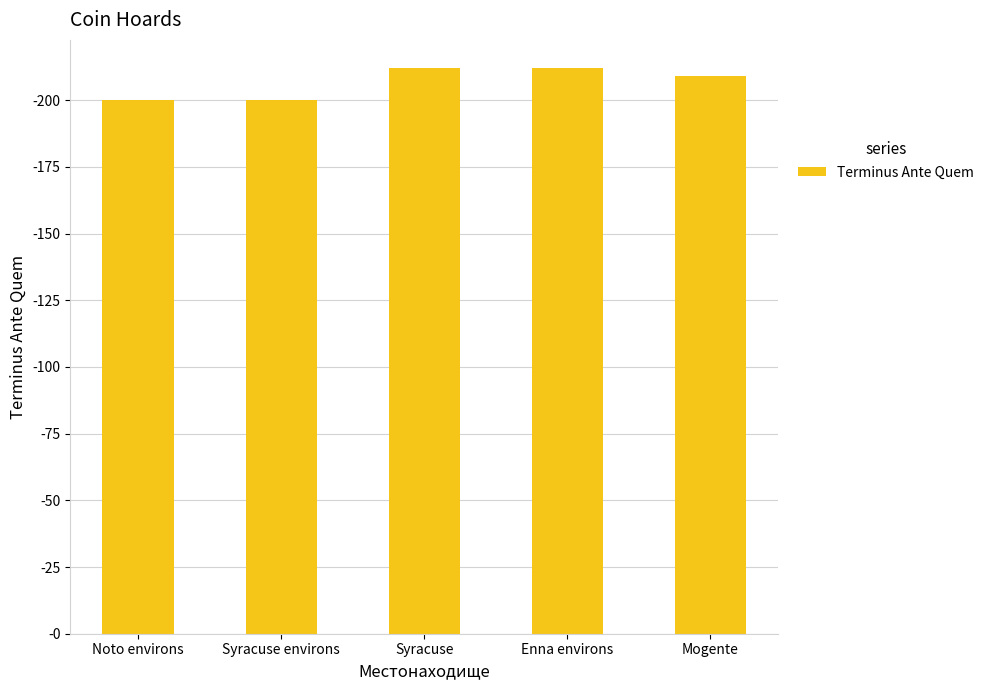

Does the chart contain any negative values?

No